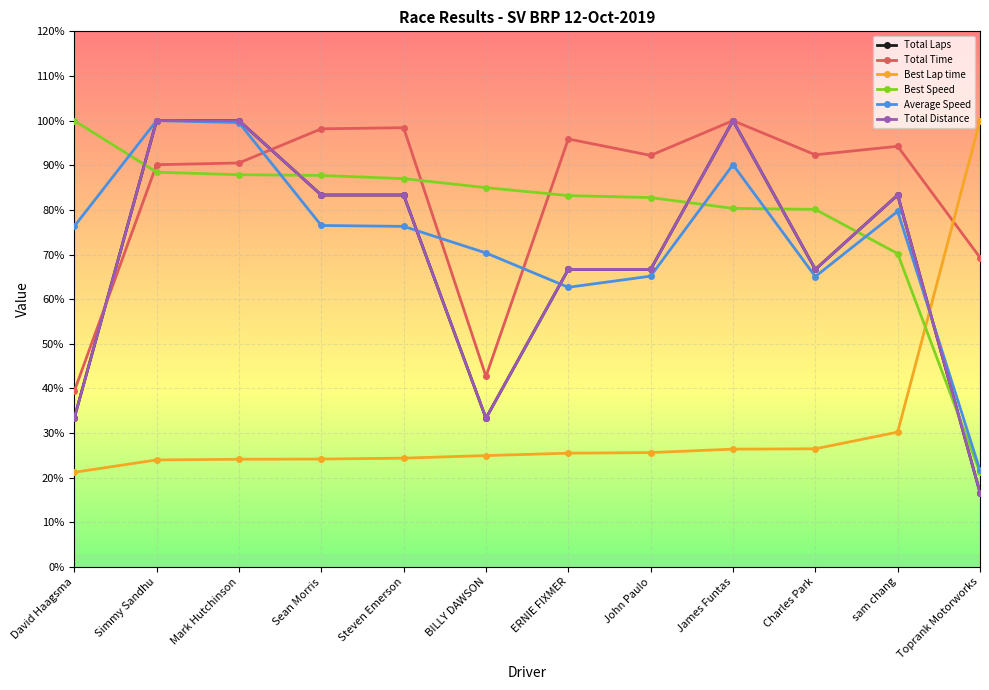

How many lines are shown in the chart?

6